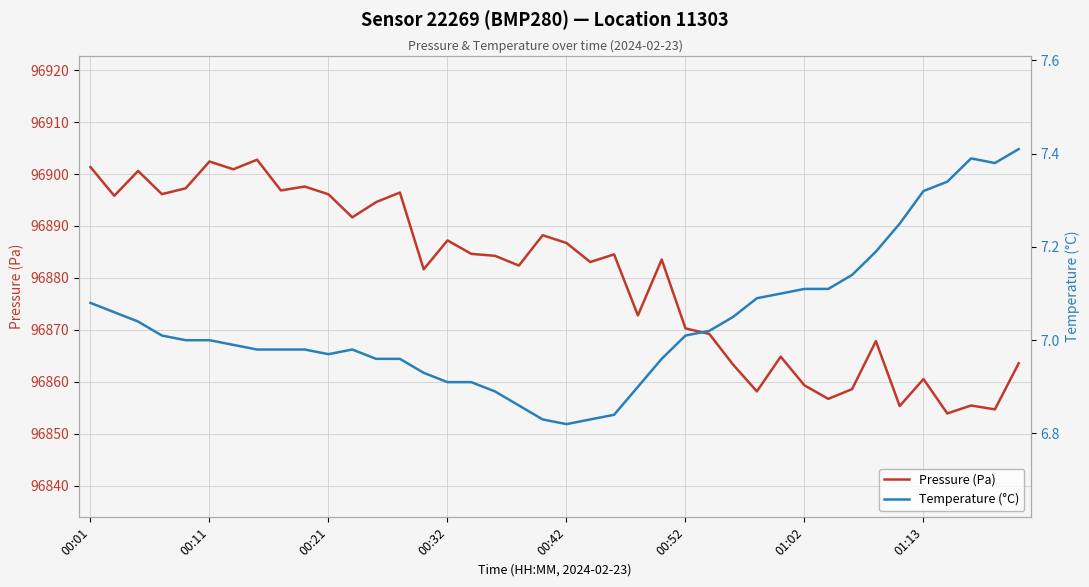

True or false: Temperature (°C) and Pressure (Pa) cross at least once.

False